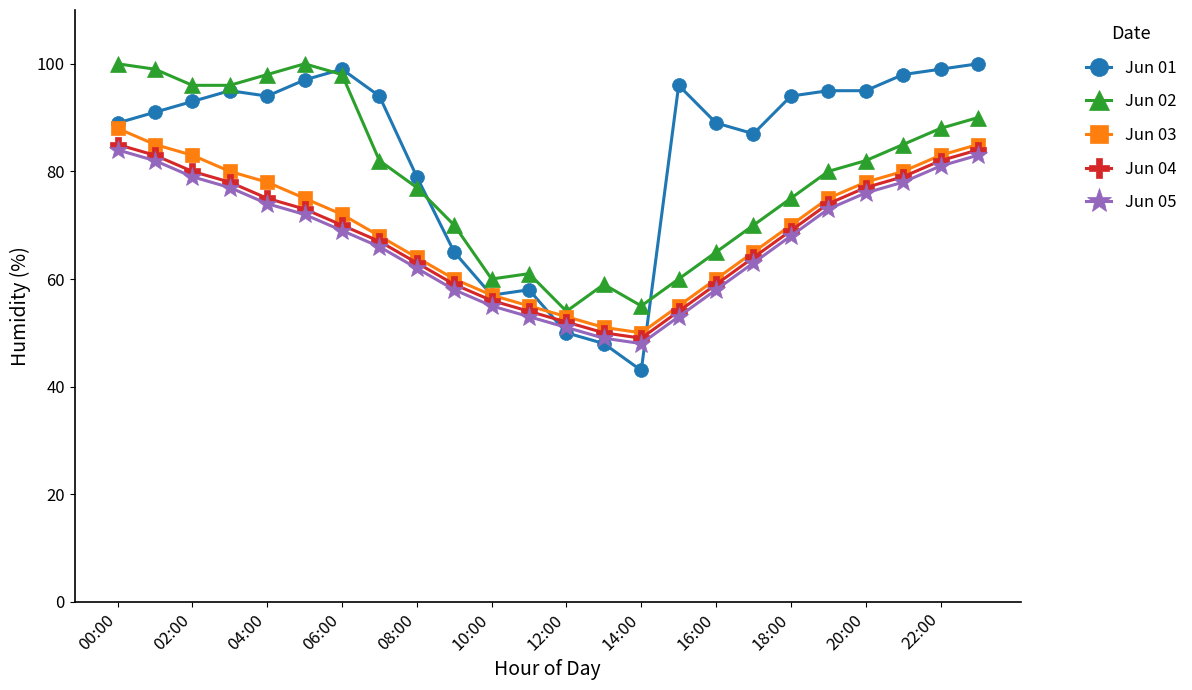

True or false: Jun 02 and Jun 05 intersect in this chart.

False